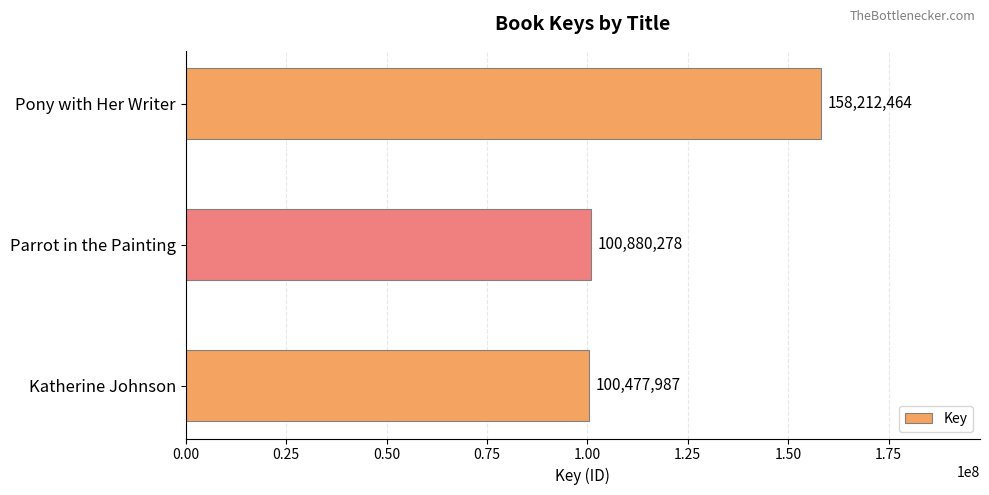

True or false: the data shows 100477987 at Katherine Johnson.

True